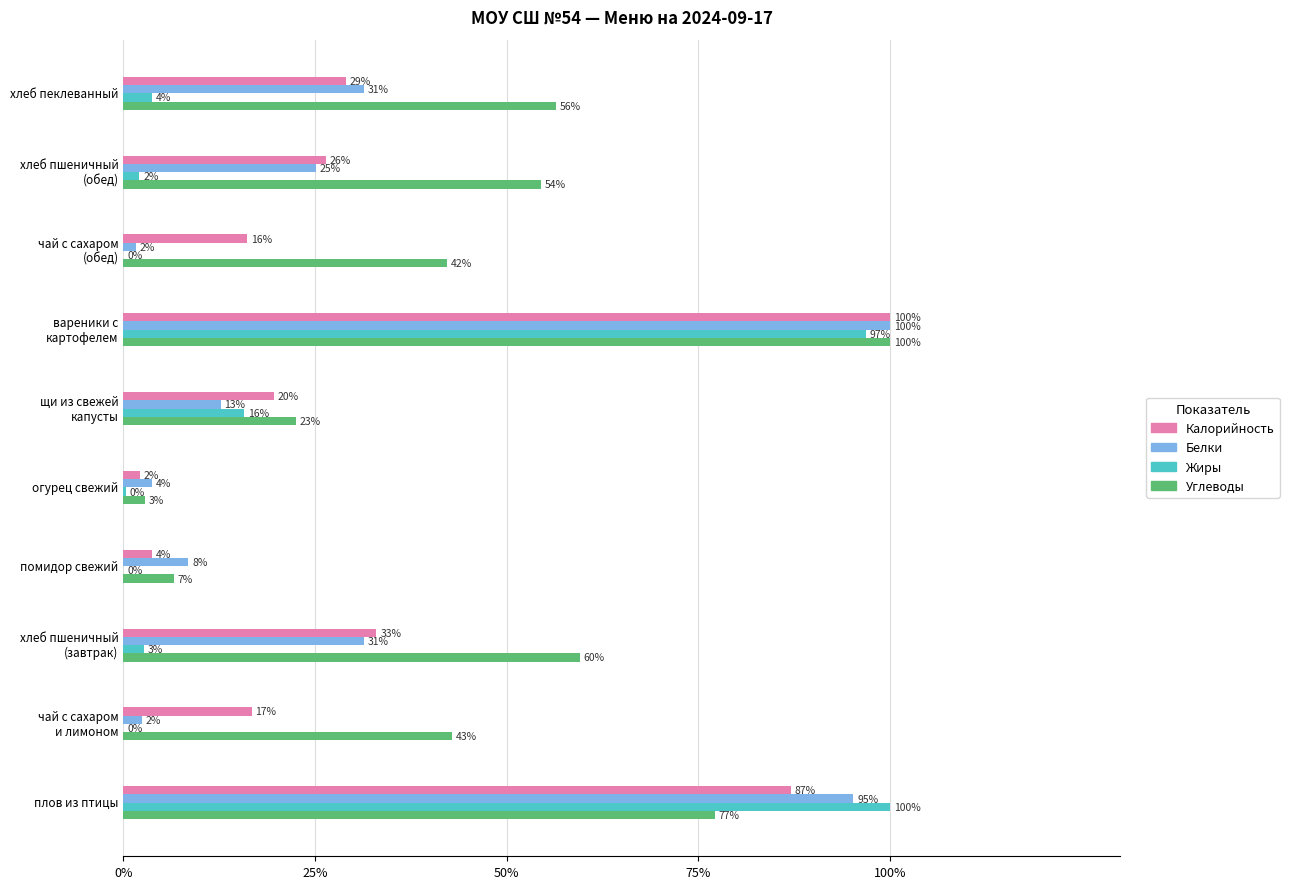

Count the number of categories in the chart.

10